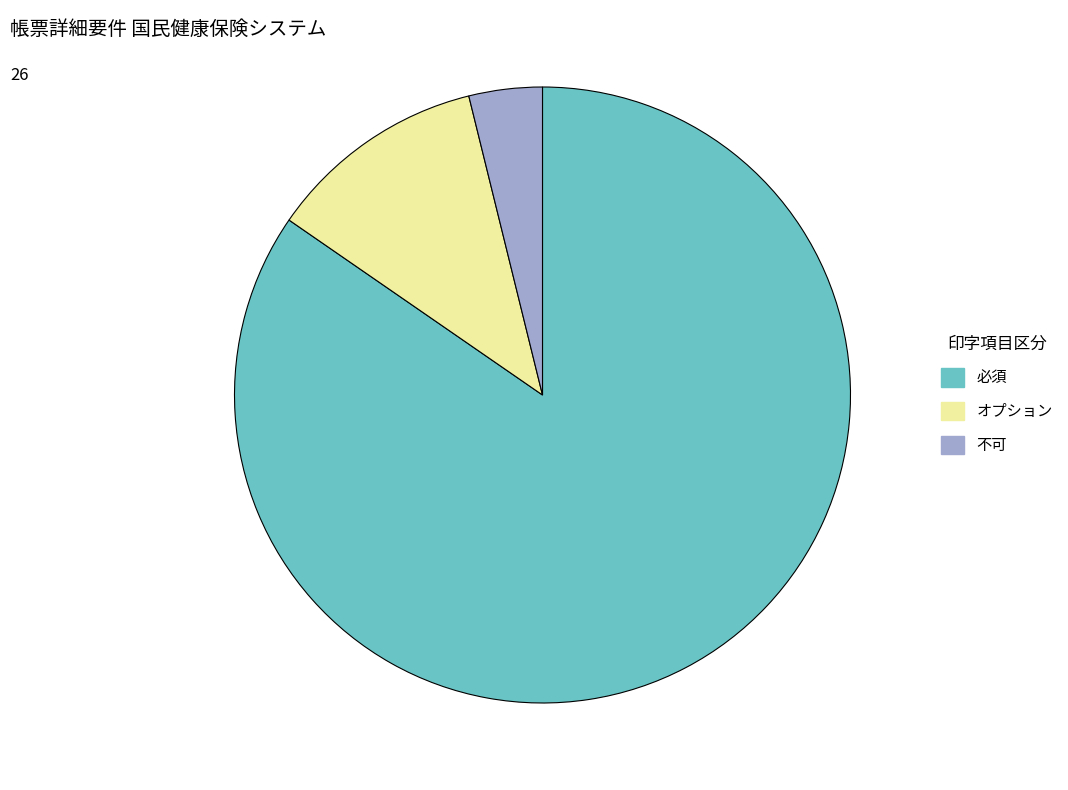

Is there any slice that represents more than half of the pie?

Yes